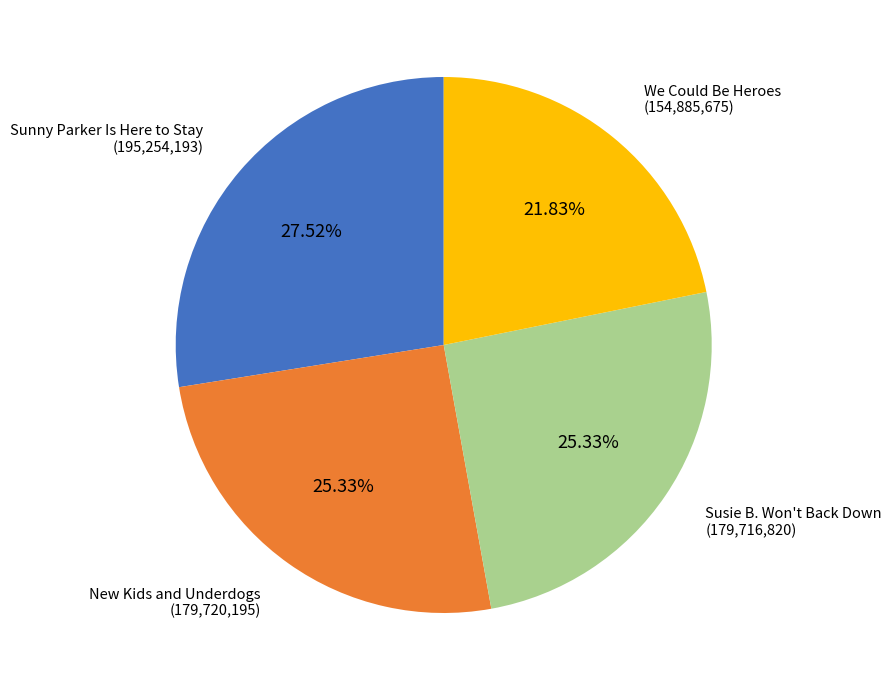

To the nearest percent, what is the difference between the largest and smallest slice percentages?

6%